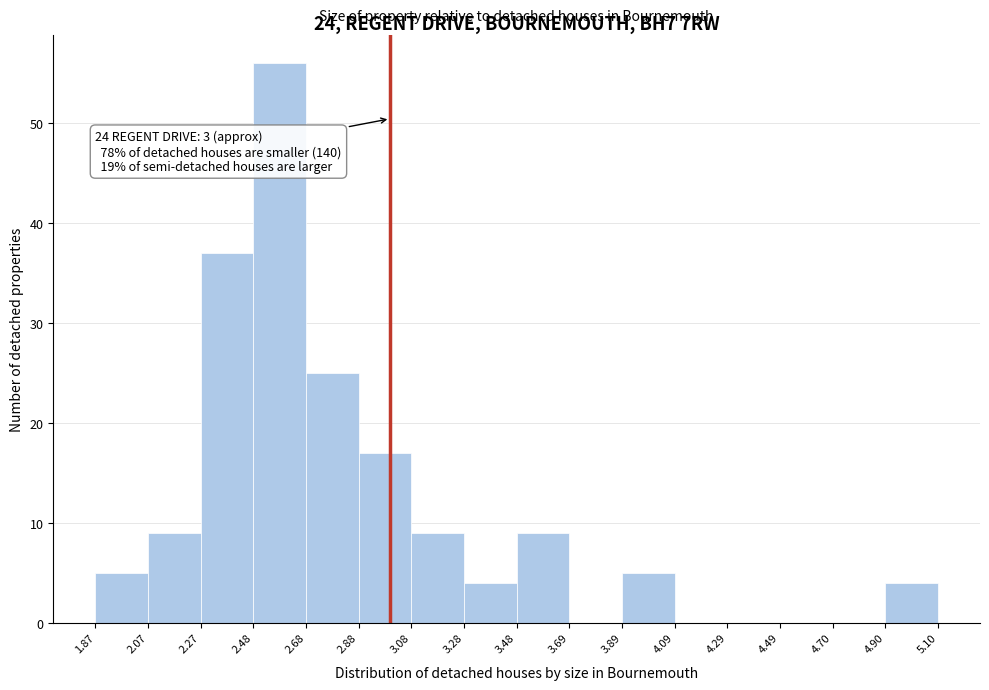

Which range on the x-axis has the tallest bar?

2.48 to 2.68